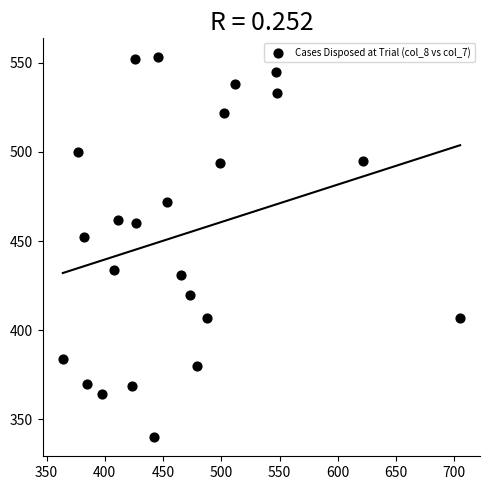

What Y value in the scatter plot is closest to 446?

452